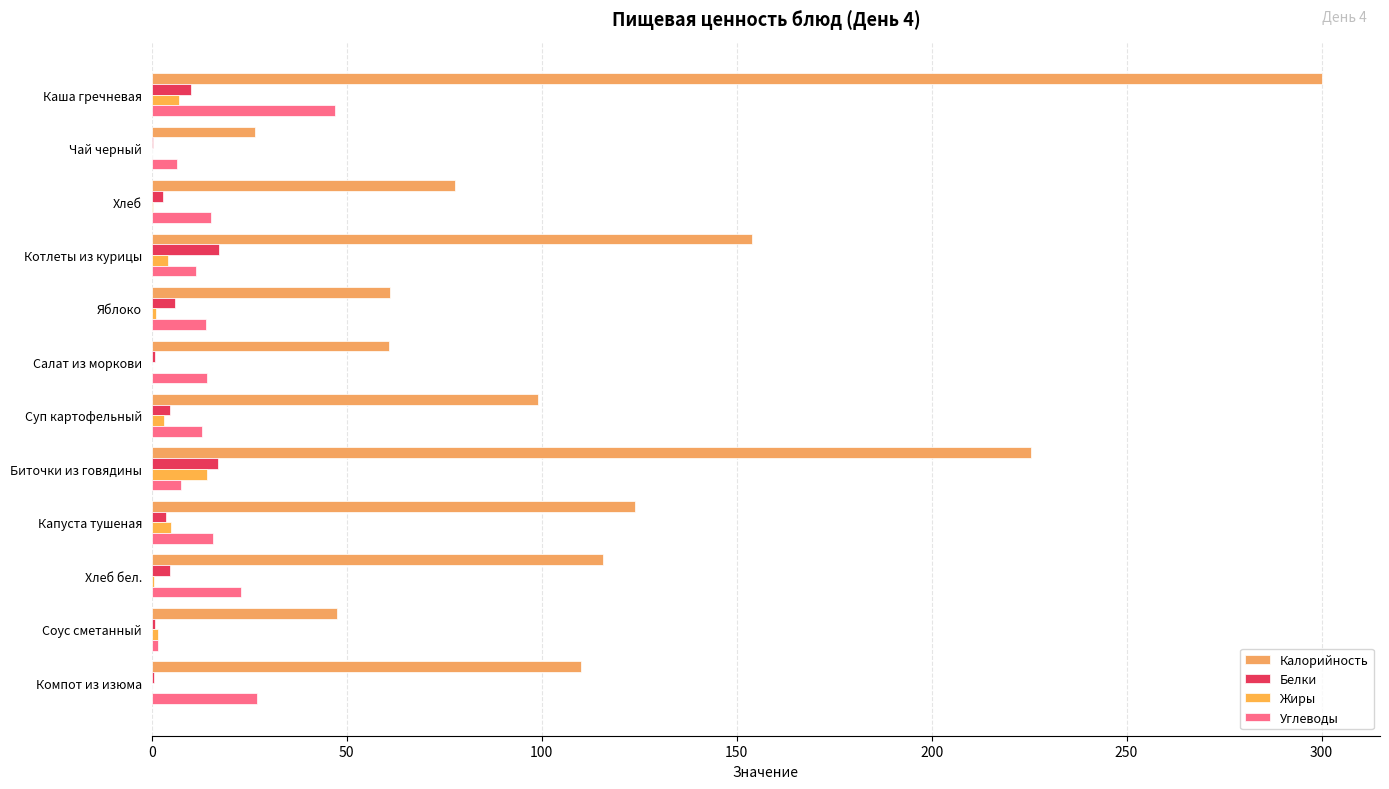

What is the maximum value shown in the chart?

300.0